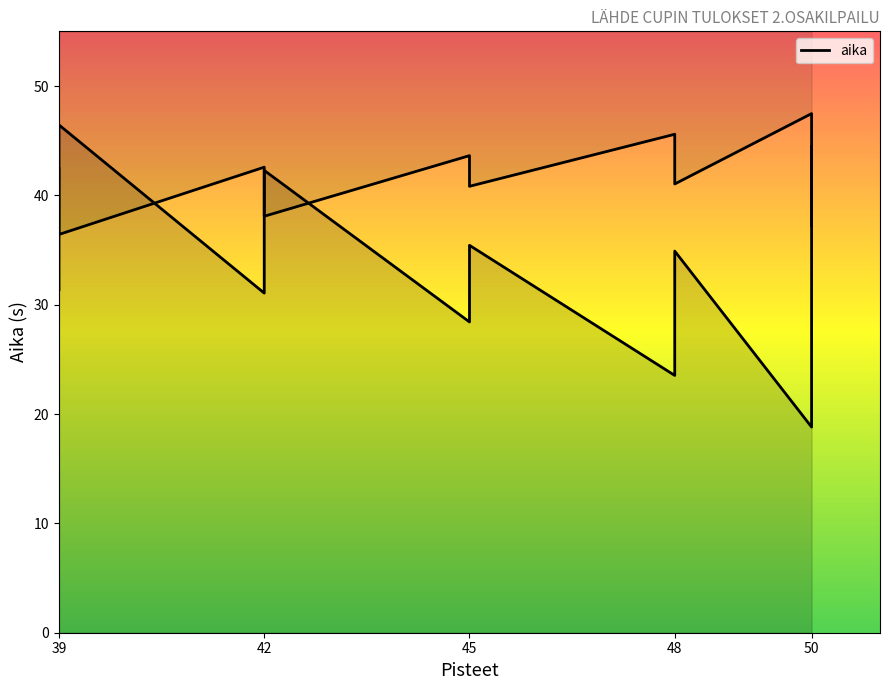

What is the smallest value displayed?

18.8